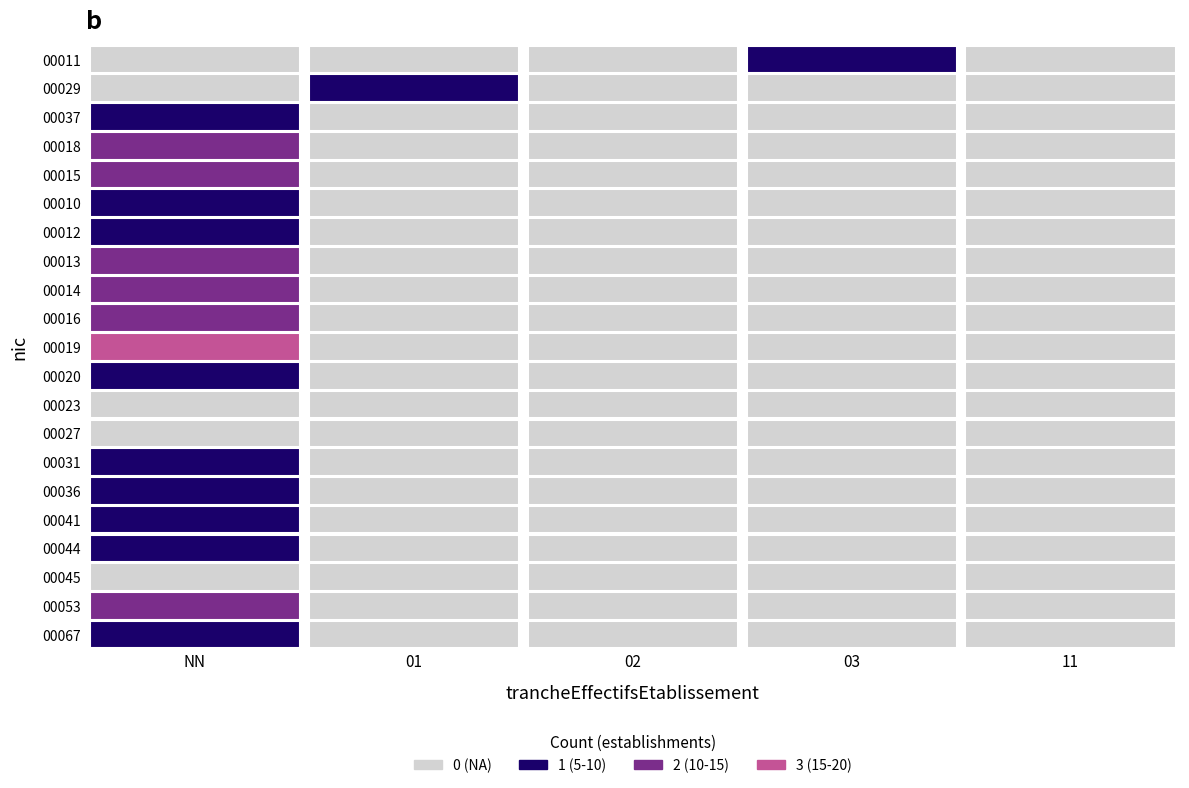

Count the 00053 values in the range 0 to 1.

4